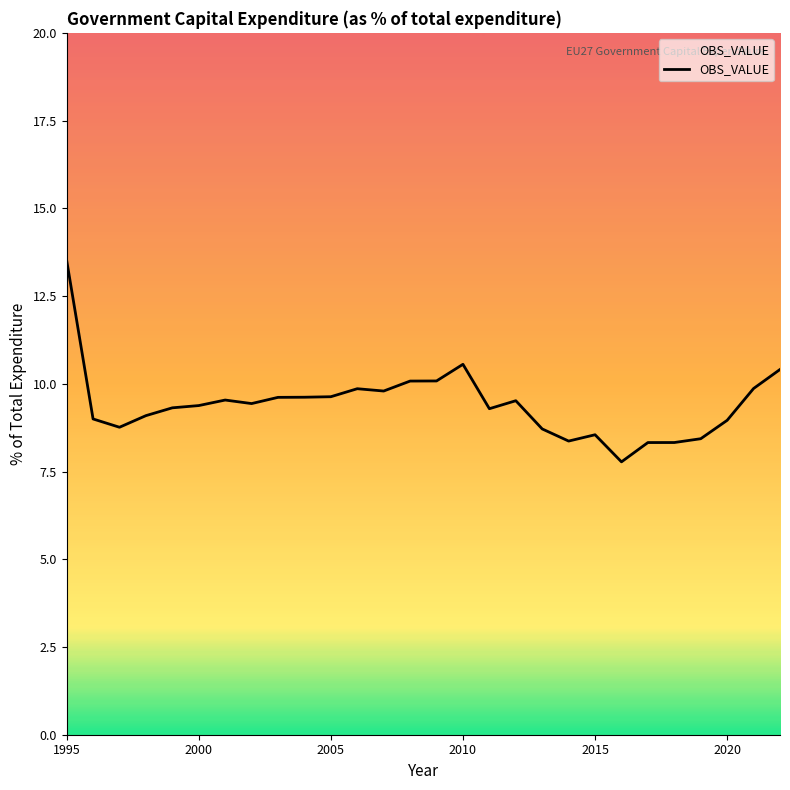

What is the greatest value displayed?

13.5